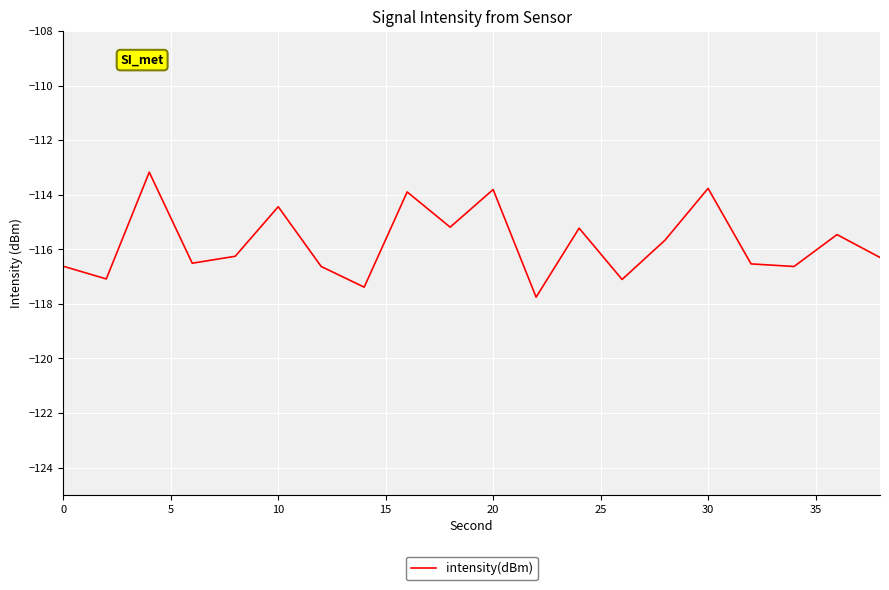

What is the difference between the maximum and minimum values?

4.6